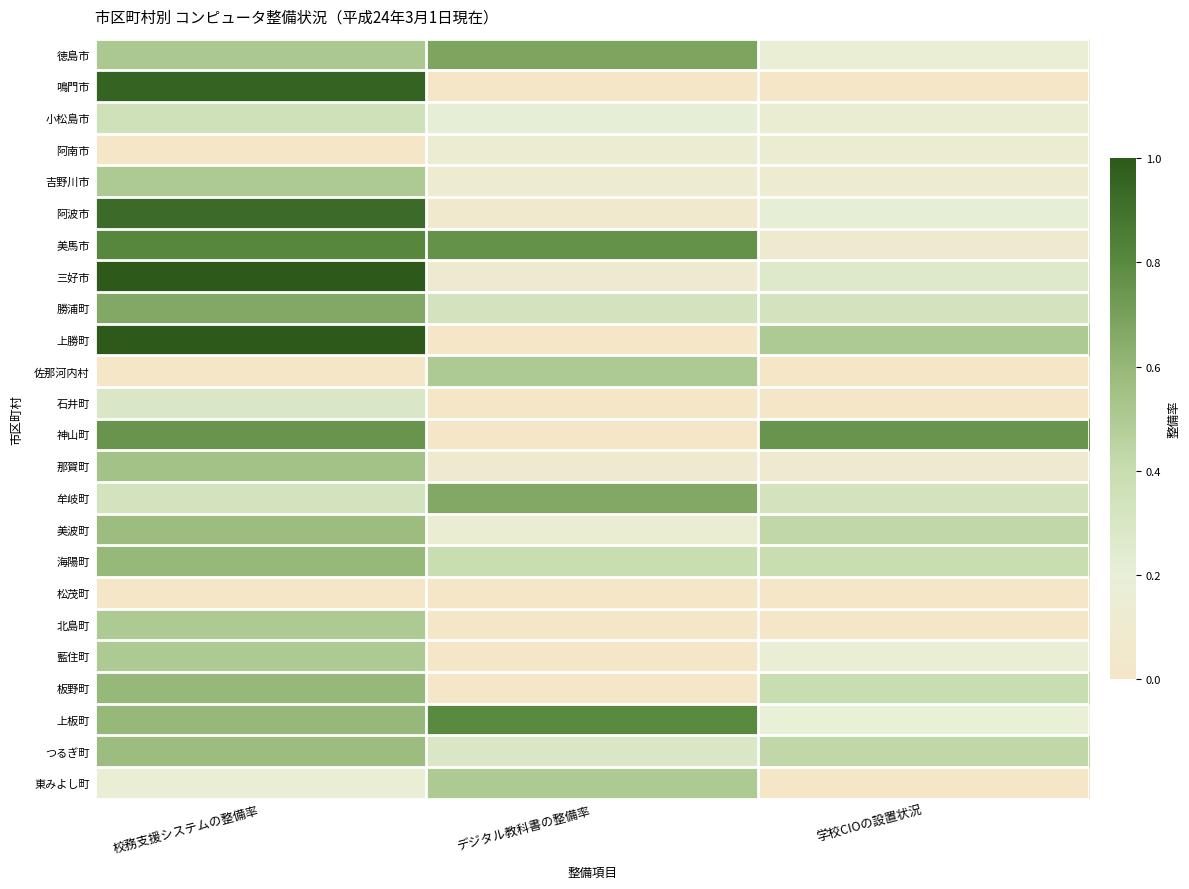

How many series are shown in this chart?

24